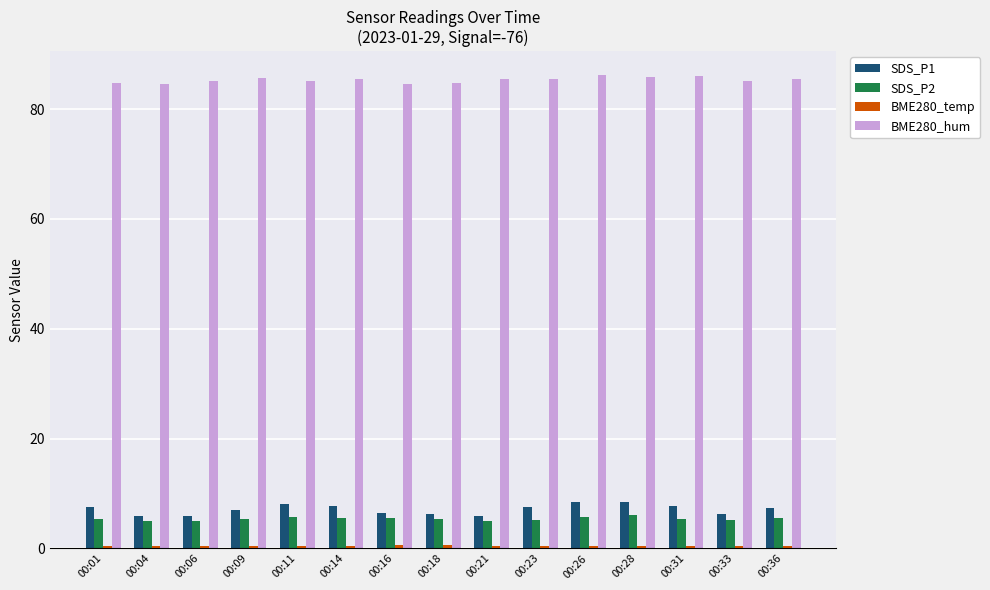

How many distinct data groups are displayed?

4